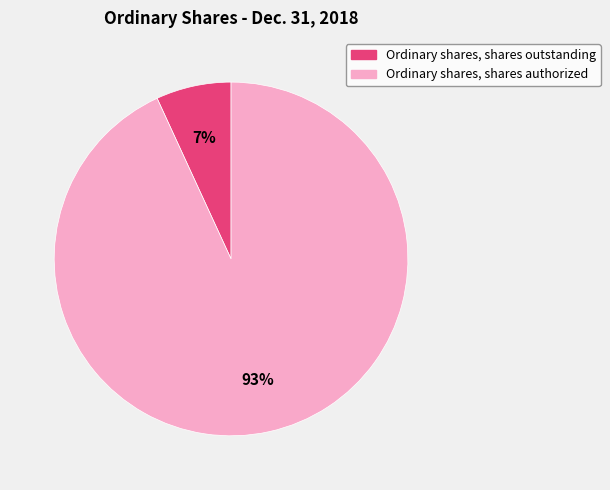

Between Ordinary shares, shares authorized and Ordinary shares, shares outstanding, which is larger?

Ordinary shares, shares authorized